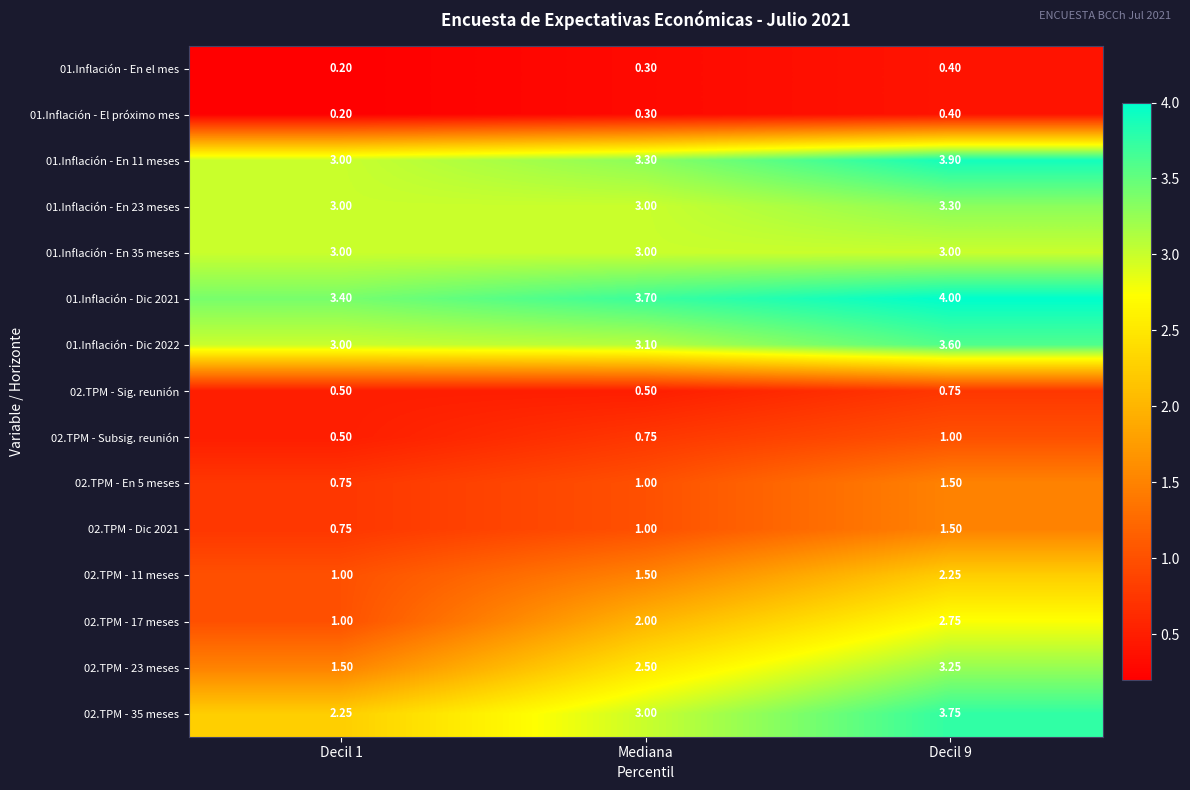

At which label is 02.TPM - En 5 meses closest to 1?

Mediana